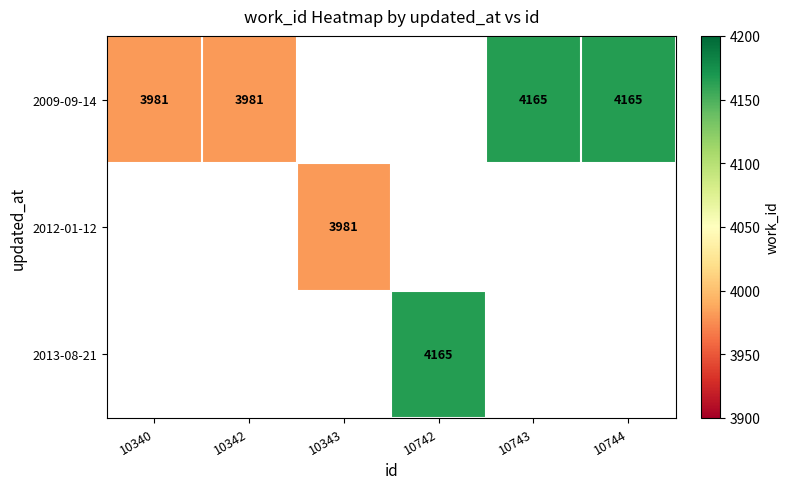

Is it true that 2009-09-14 equals 4165 at 10744?

True